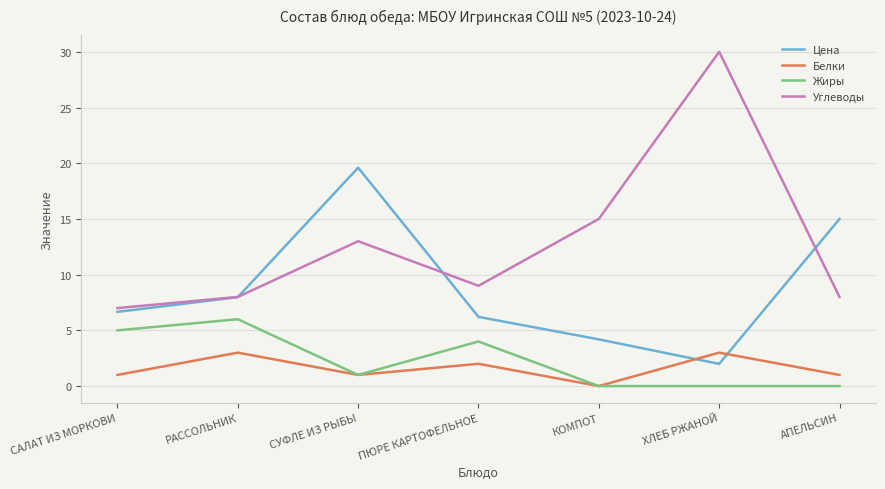

What is the sum of all Белки values?

11.0